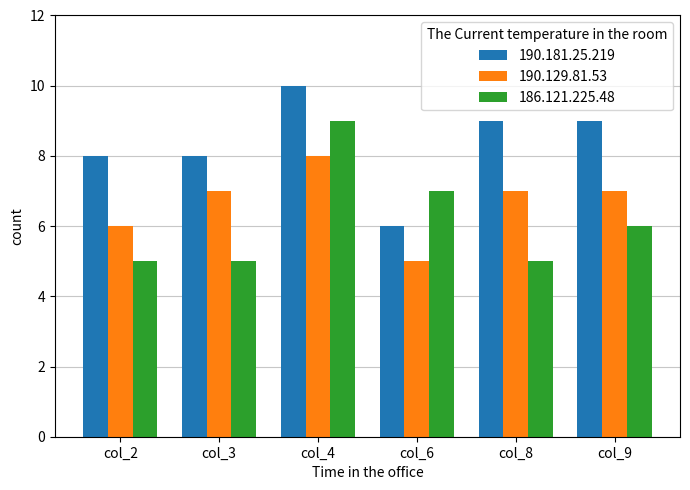

Count the 190.129.81.53 values in the range 6 to 7.

4